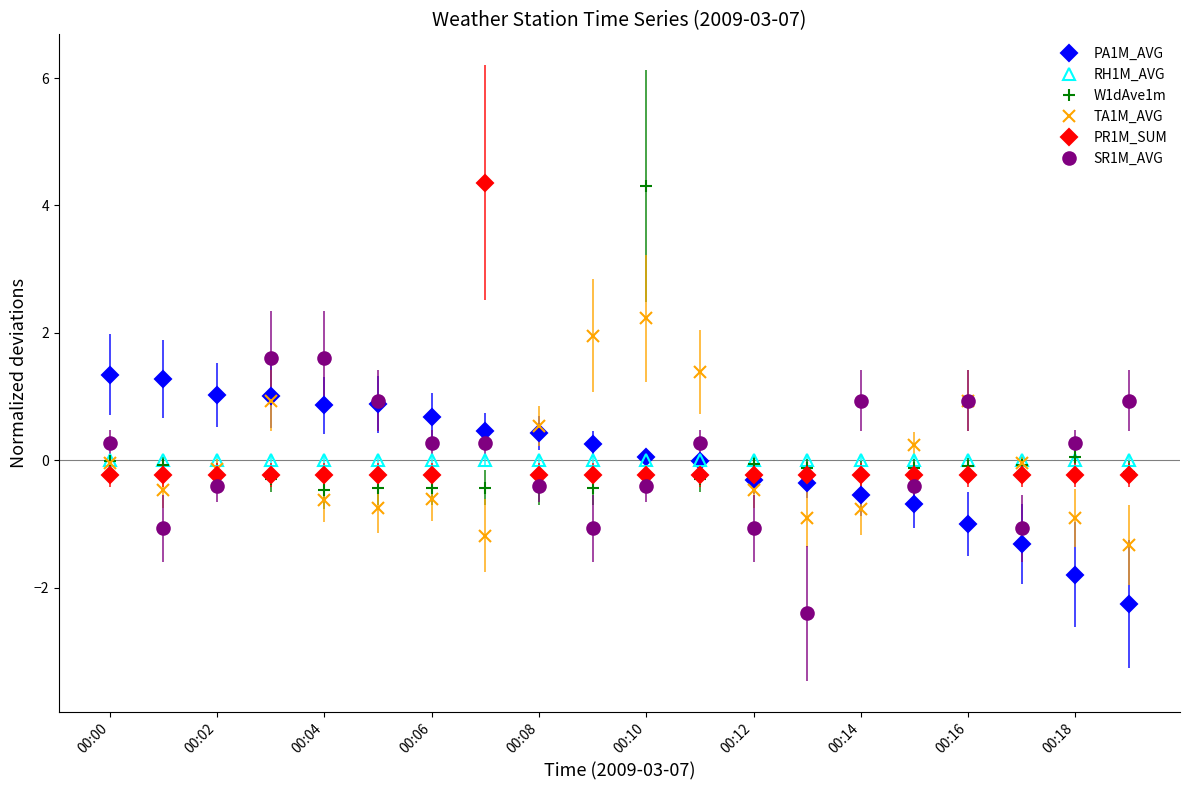

How many values in PR1M_SUM are below zero?

19